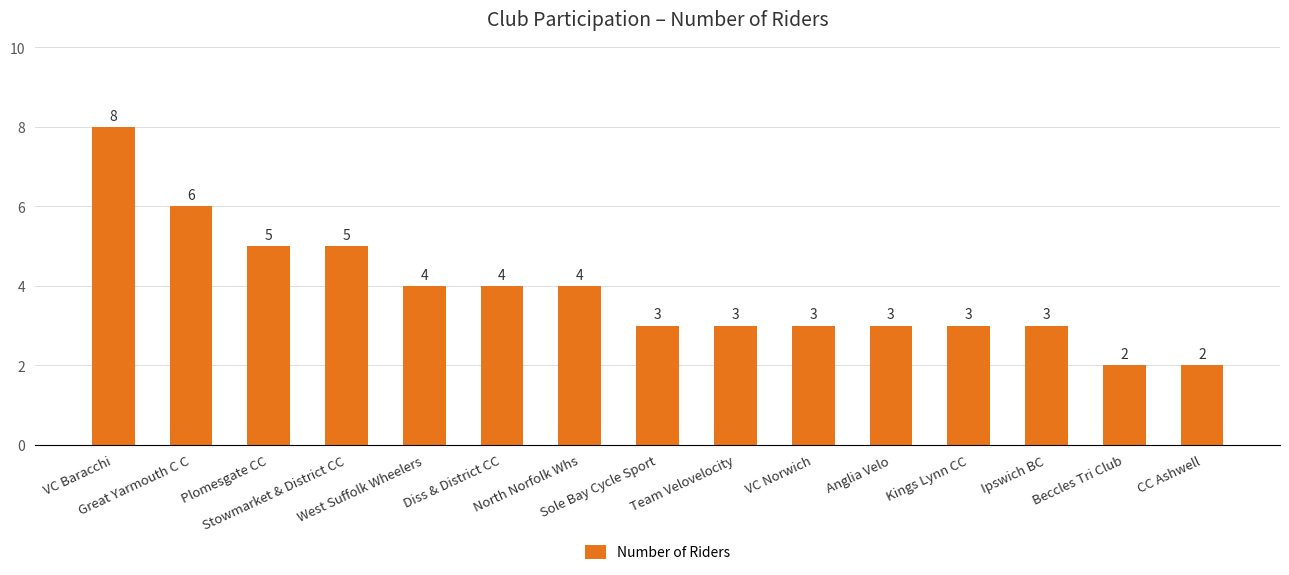

What is the minimum value shown in the chart?

2